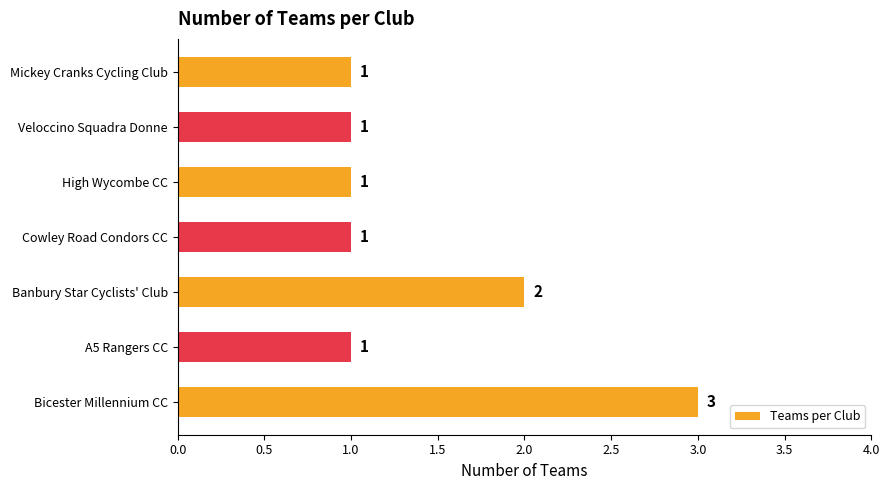

How many values exceed 1?

2